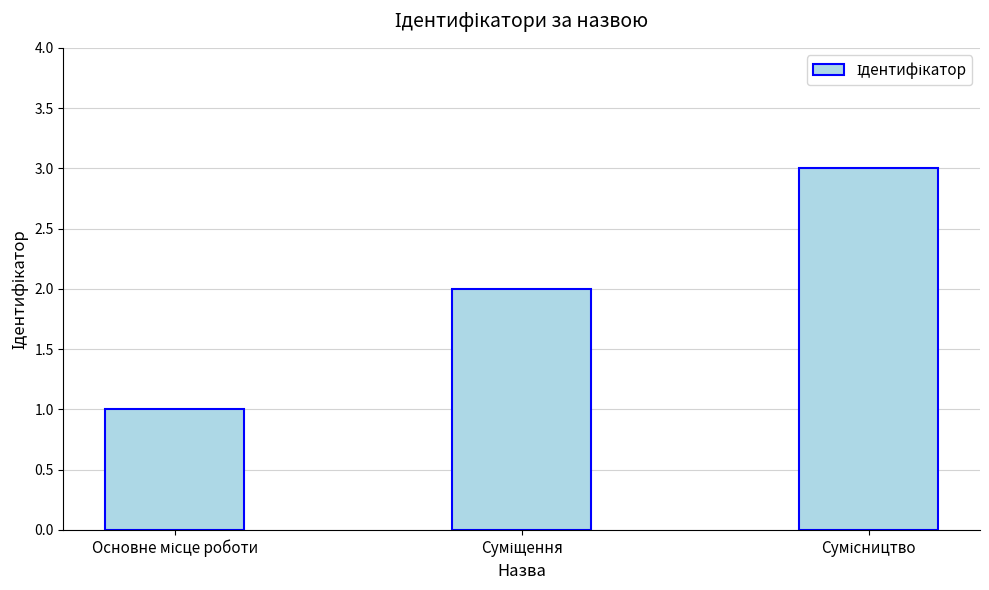

Reading left to right, extract all data points from this chart.

1	2	3